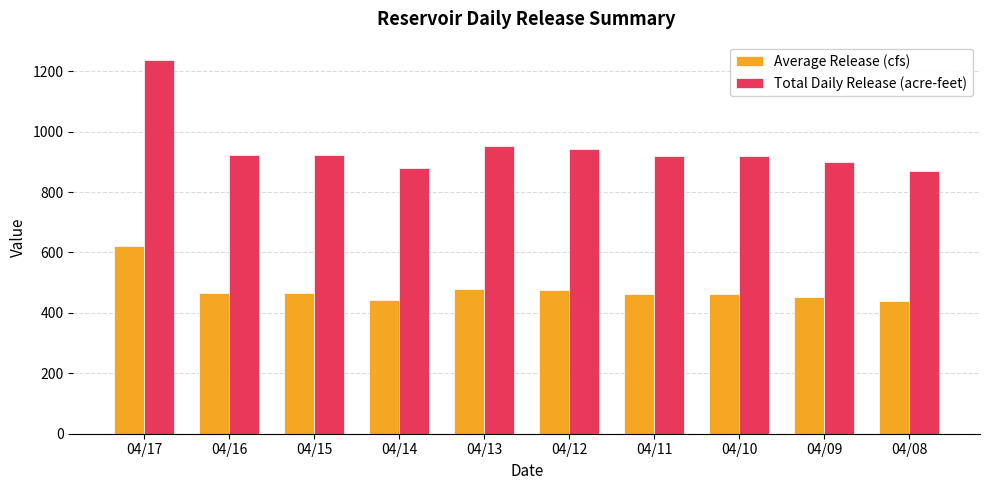

Where is Total Daily Release (acre-feet) nearest to the value 1053?

04/13